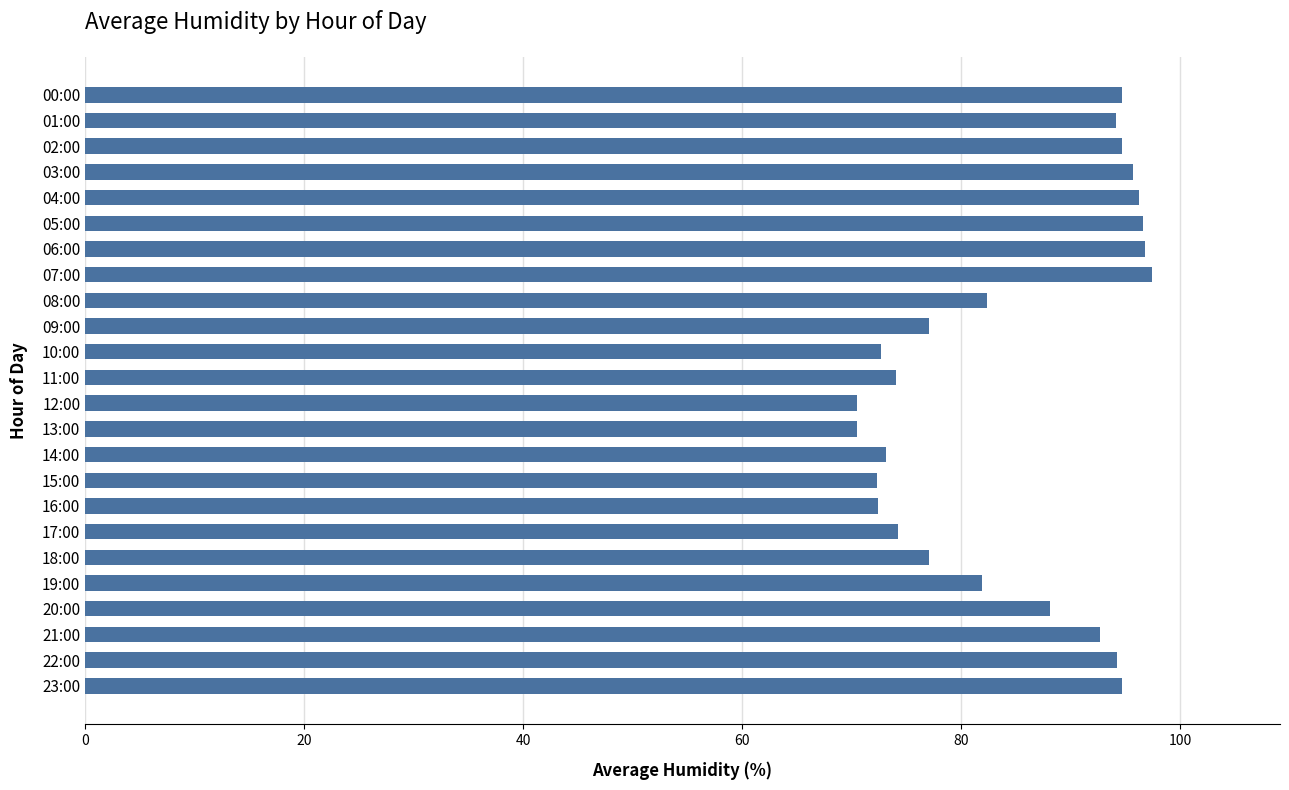

True or false: the data shows 98.8 at 16:00.

False